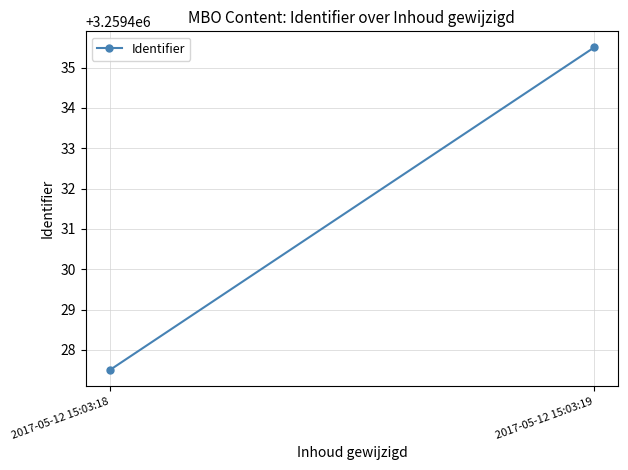

Reading left to right, transcribe all the data shown in this chart.

3259427.5	3259435.5